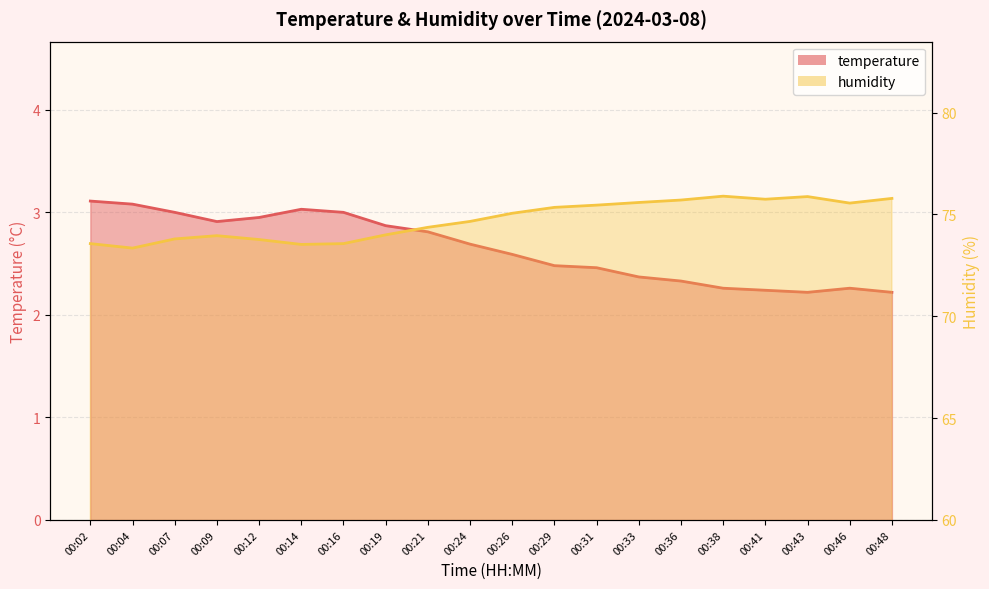

True or false: temperature has more than 1 points higher than both neighbors.

True